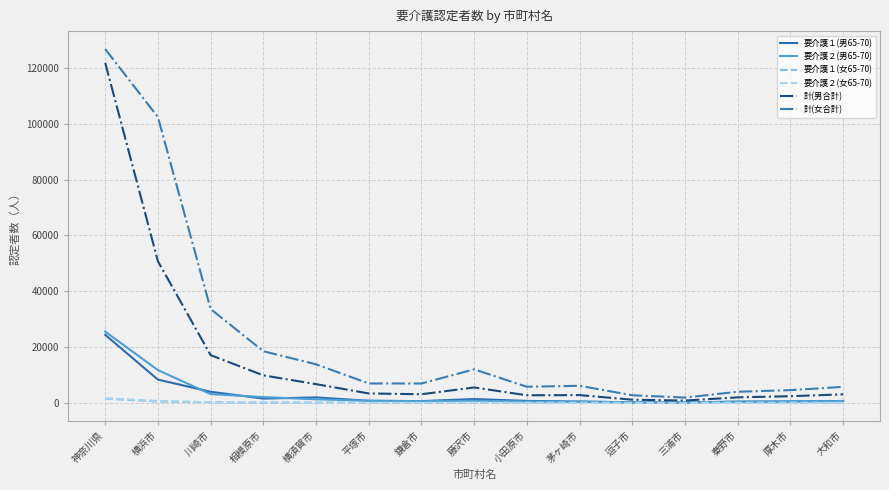

How many lines are shown in the chart?

6